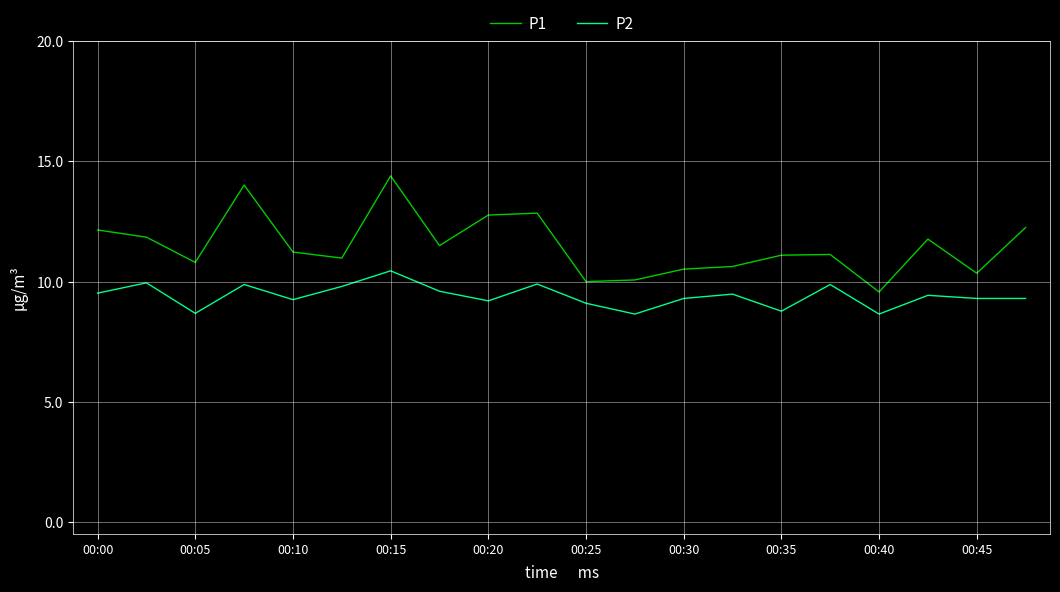

At how many categories does at least one series exceed 9?

20